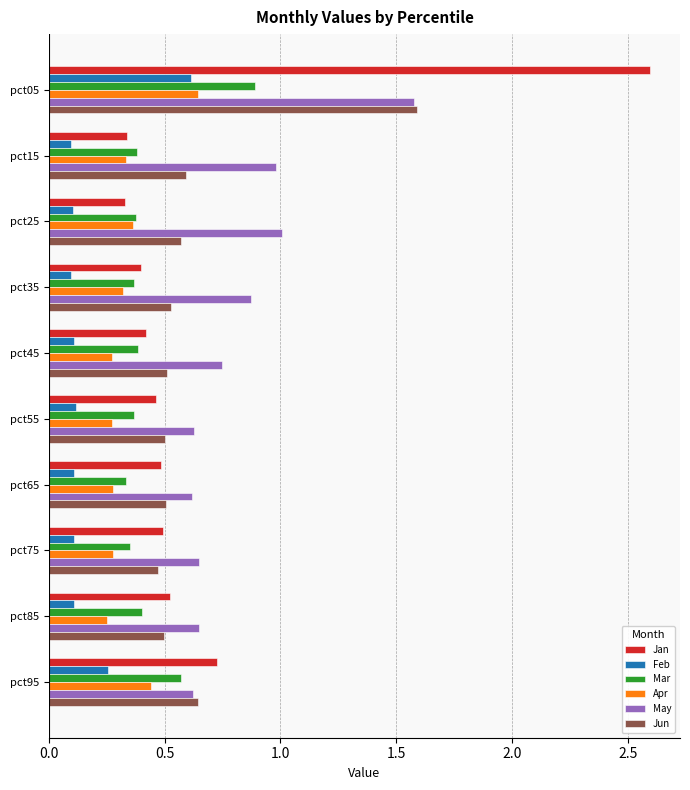

The value of Mar at pct75 is 0.2. True or false?

False